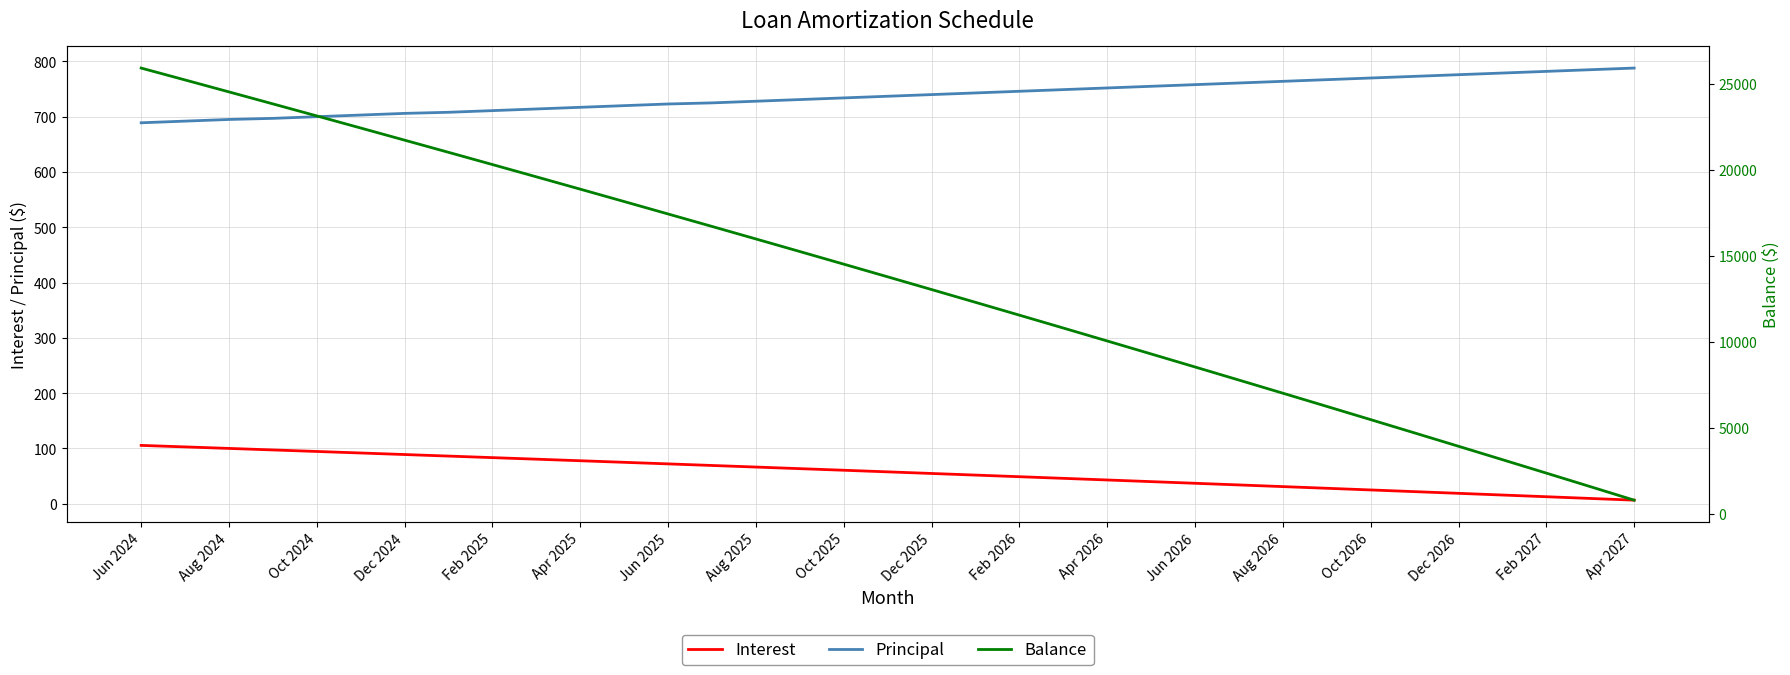

True or false: Interest and Principal cross at least once.

False